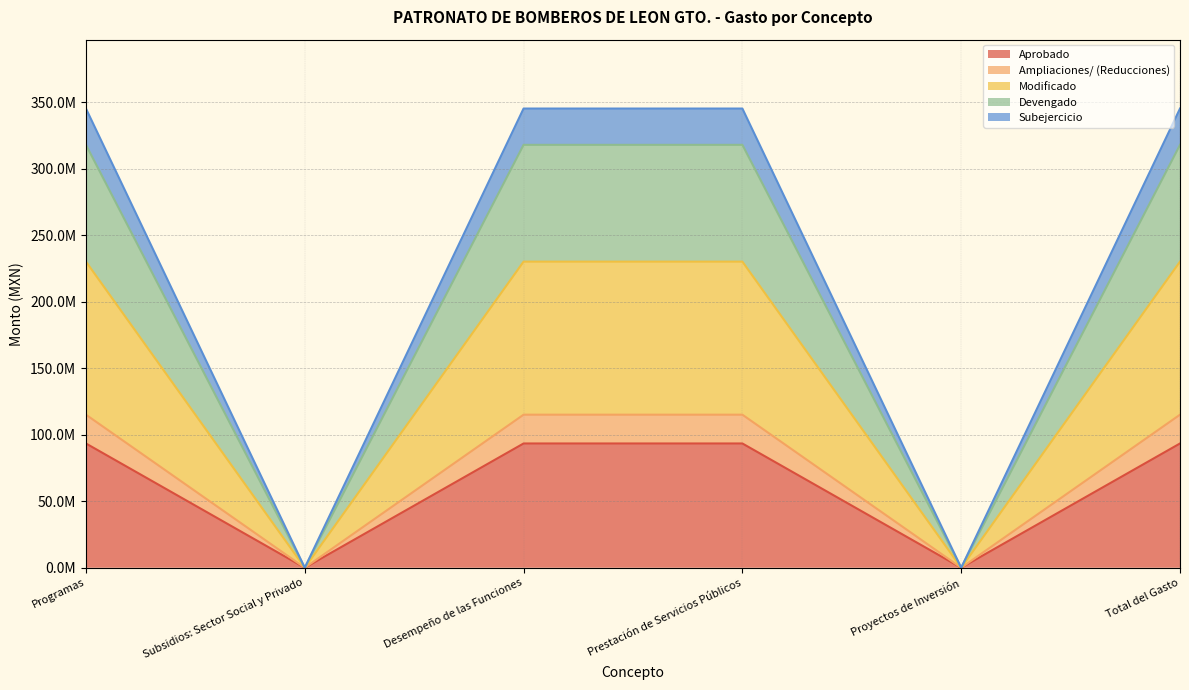

Does the chart have visible grid lines?

Yes